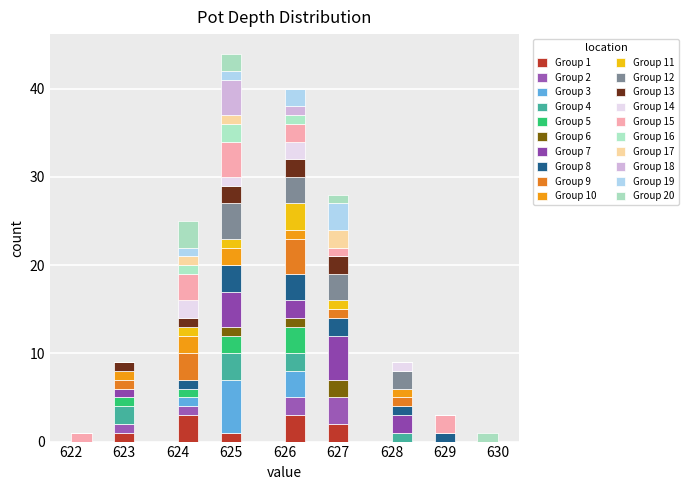

Which range on the x-axis has the tallest stacked bar (by total height)?

624.8 to 625.2